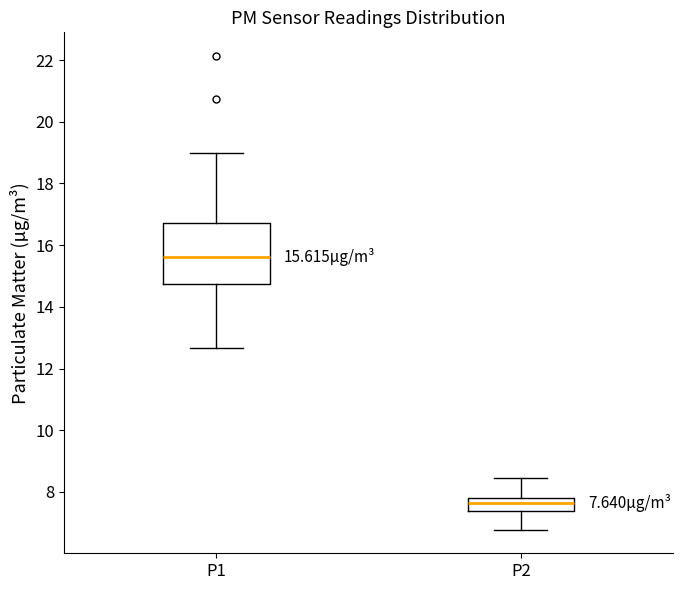

Which box has the lowest median line?

P2